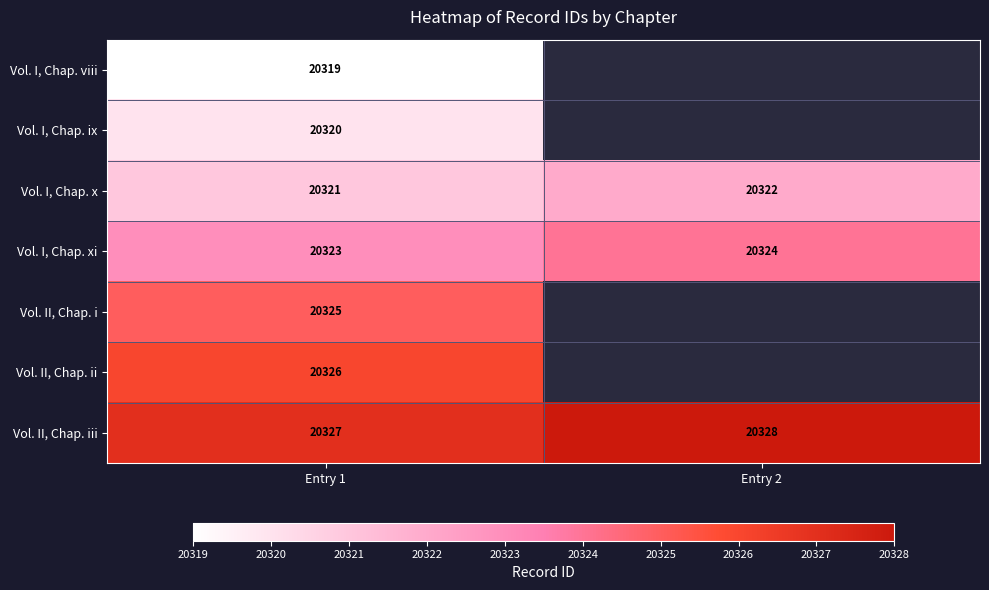

Count the Vol. I, Chap. x values in the range 20321 to 20322.

2